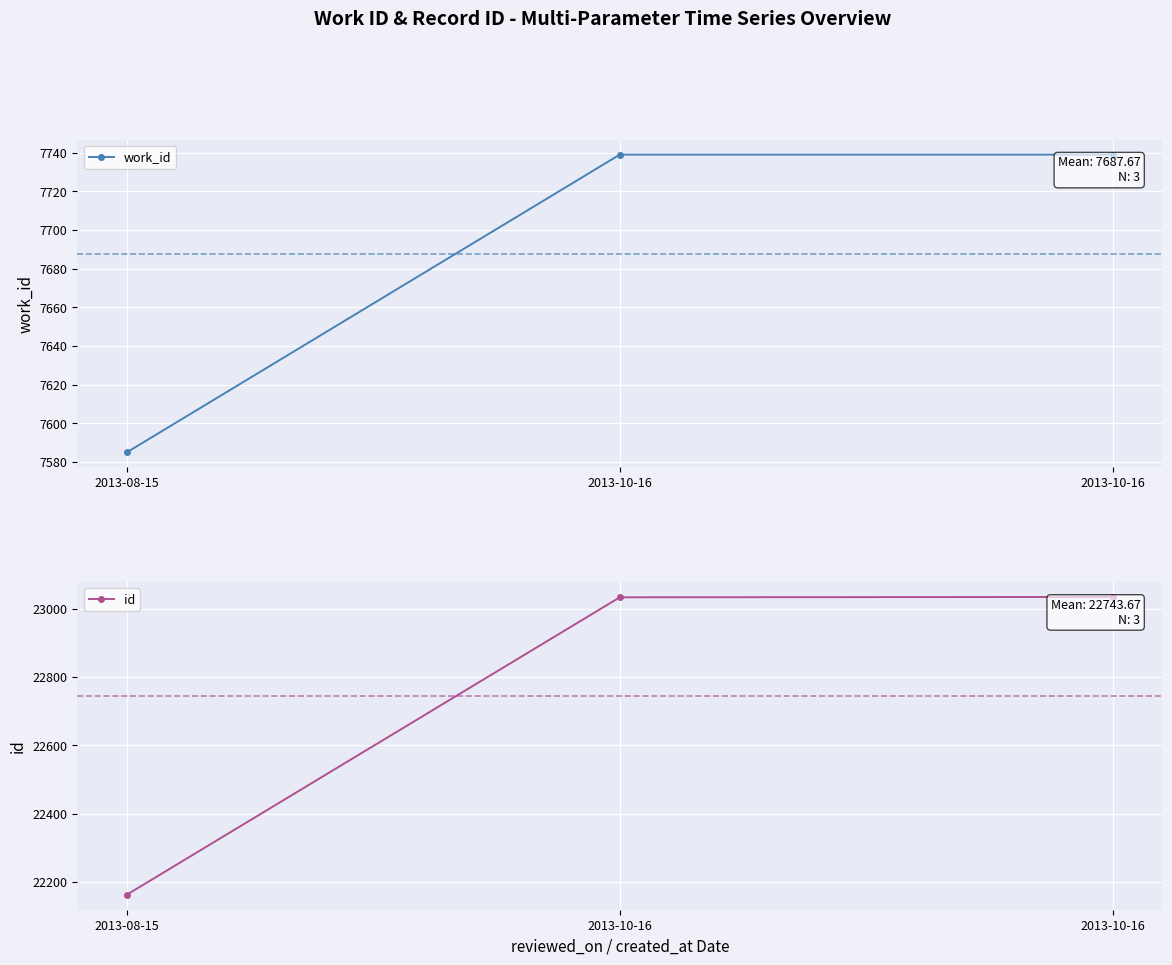

At which category is the sum across all series the highest?

2013-10-16